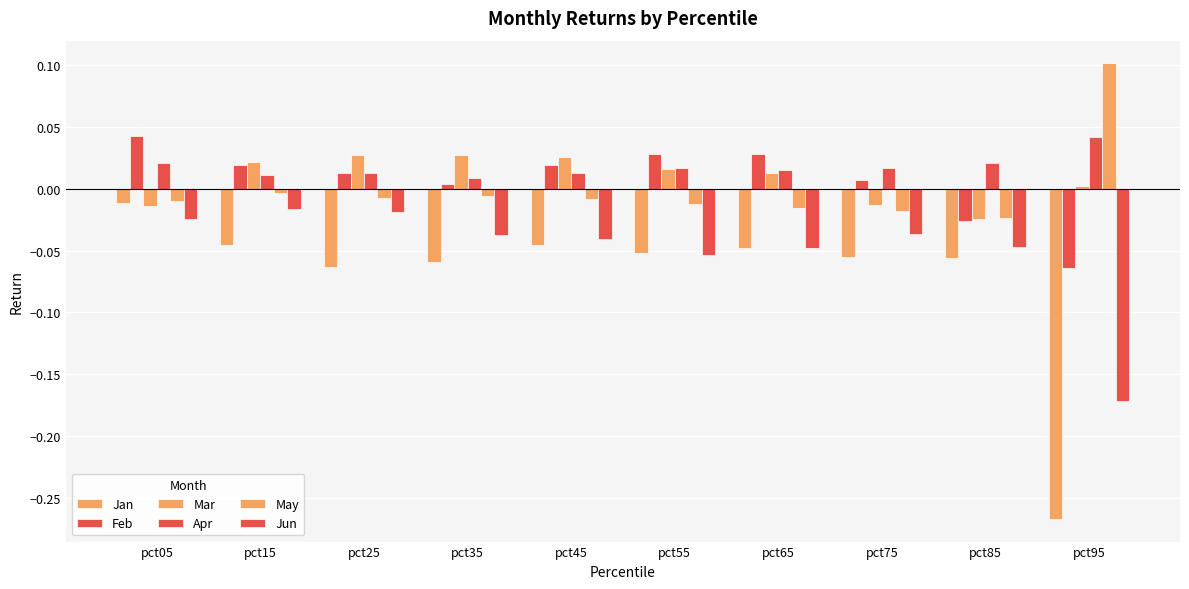

The value of May at pct25 is -0.0. True or false?

False